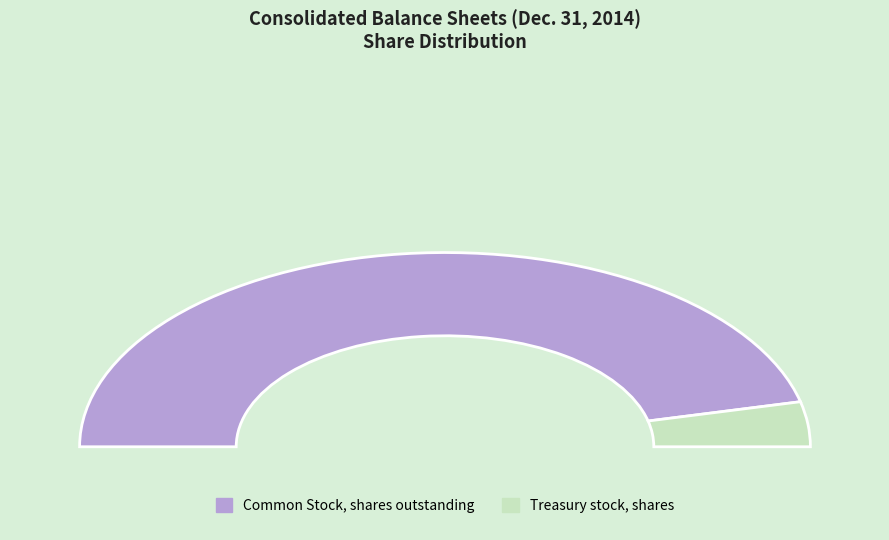

What is the total percentage of Common Stock, shares outstanding and Treasury stock, shares?

100.0%